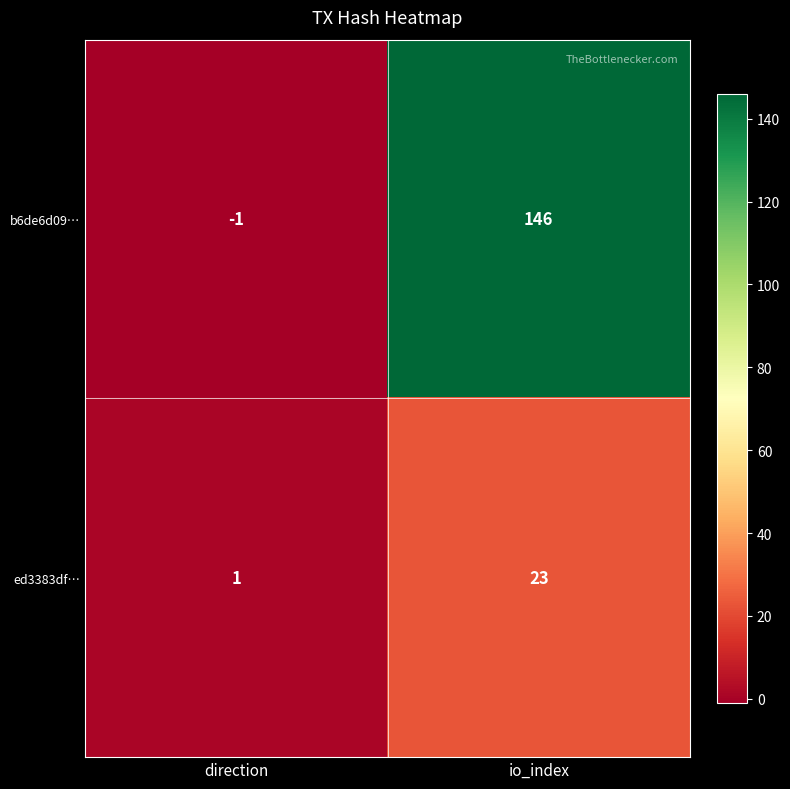

Where is b6de6d09… nearest to the value 72?

direction